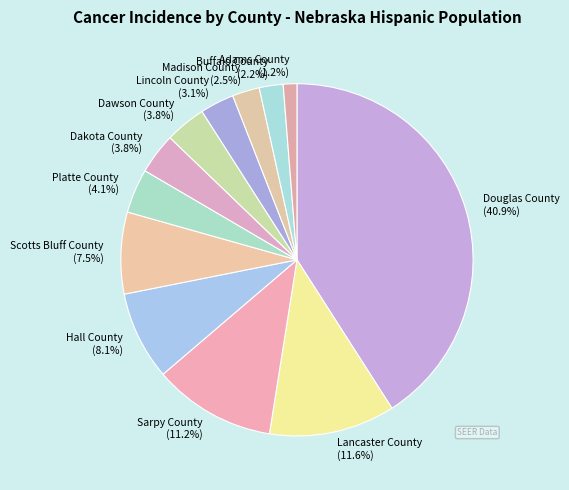

Is there any slice that represents more than half of the pie?

No